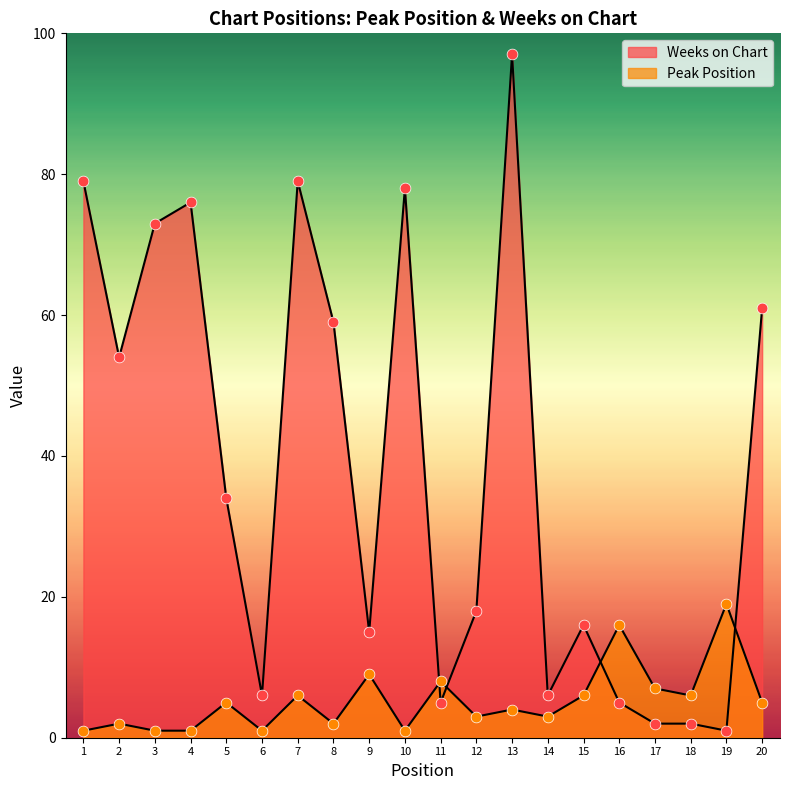

What is the total value across all series at 3?

74